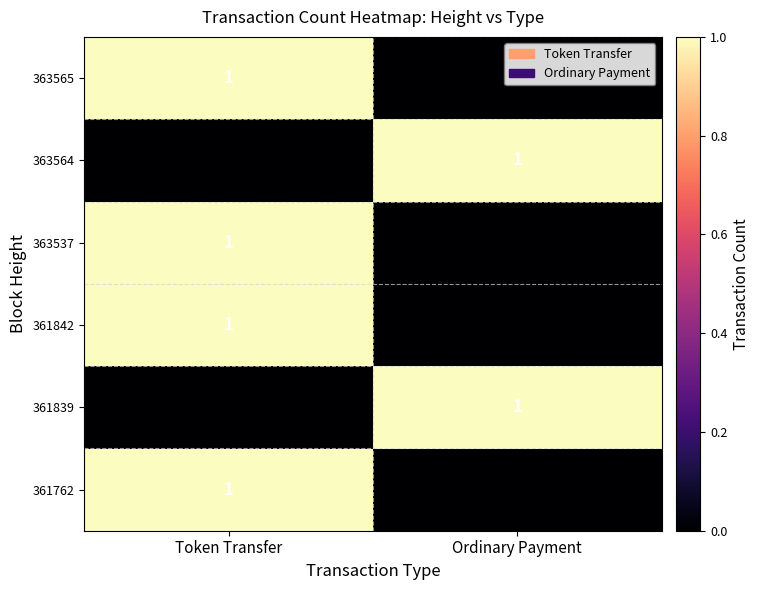

Is it true that 361842 equals 0 at Ordinary Payment?

True